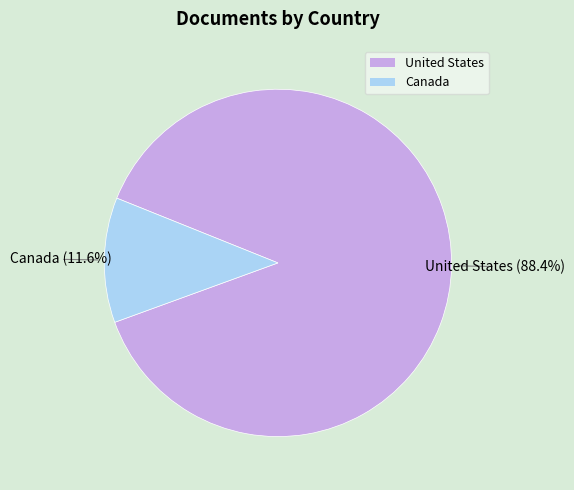

Which has a higher value, Canada or United States?

United States